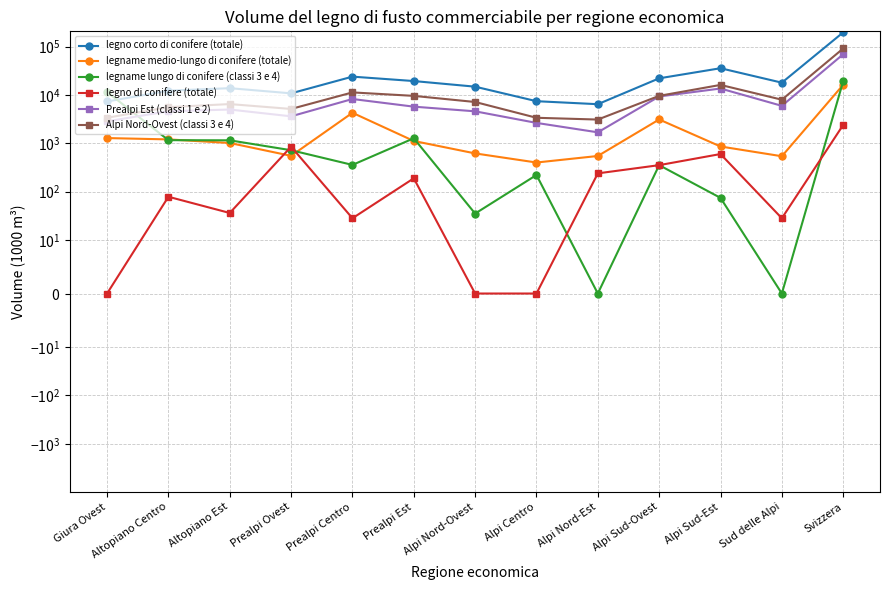

Where does the Alpi Nord-Ovest (classi 3 e 4) series first go above 7143?

Prealpi Centro